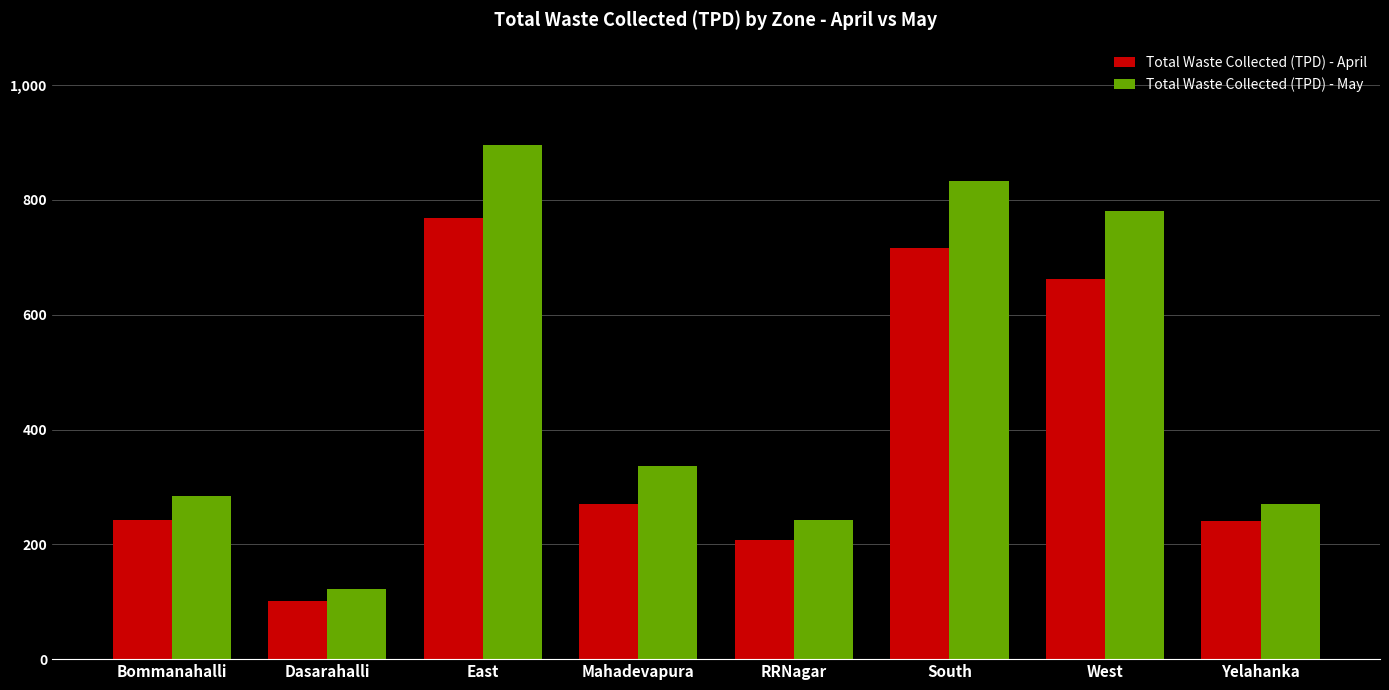

What position from the right is Dasarahalli?

7